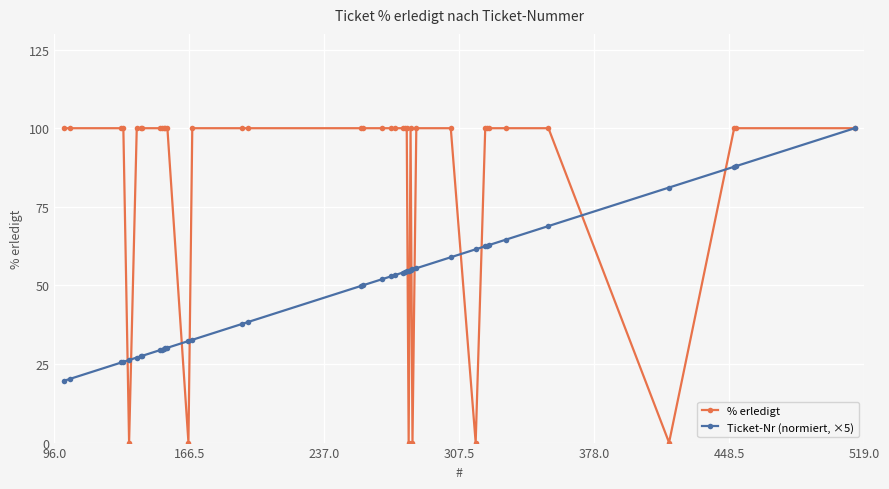

At how many categories does at least one series exceed 44?

38